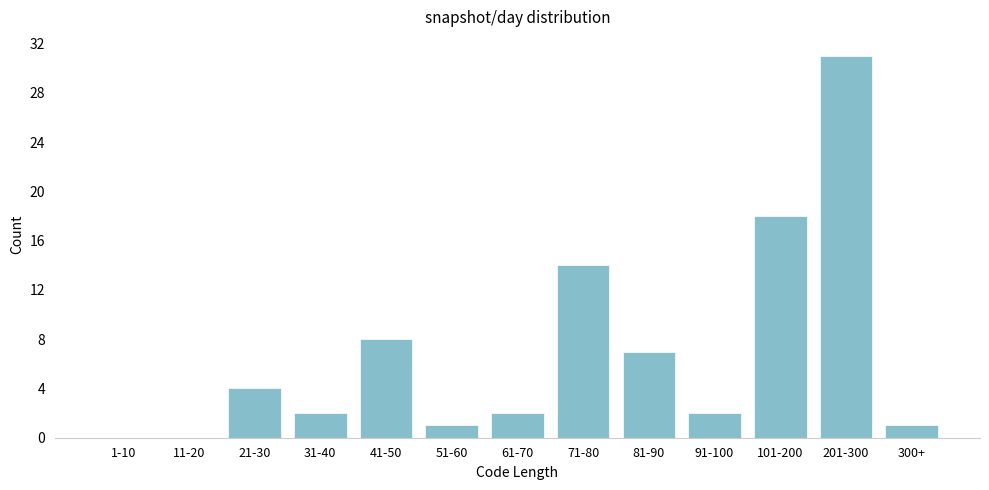

Reading left to right, extract all data points from this chart.

1-10=0	11-20=0	21-30=4	31-40=2	41-50=8	51-60=1	61-70=2	71-80=14	81-90=7	91-100=2	101-200=18	201-300=31	300+=1